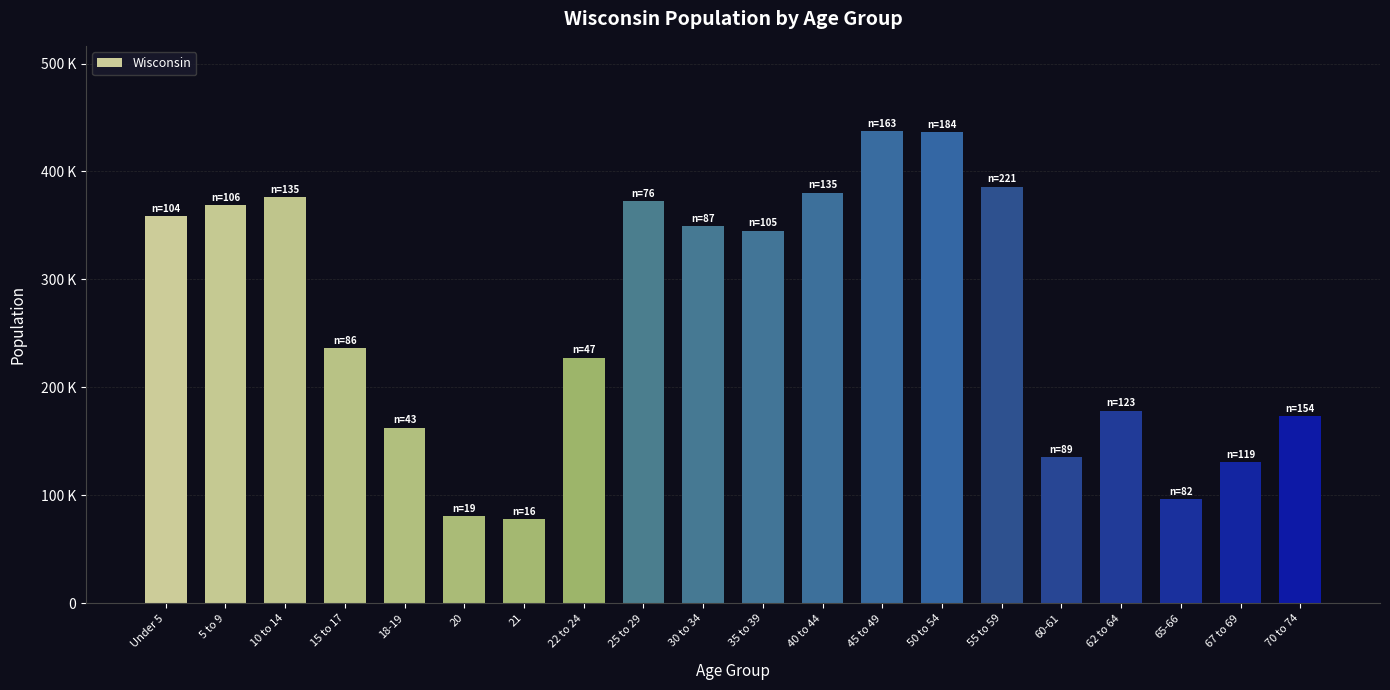

What is the sum of all values?

5310168